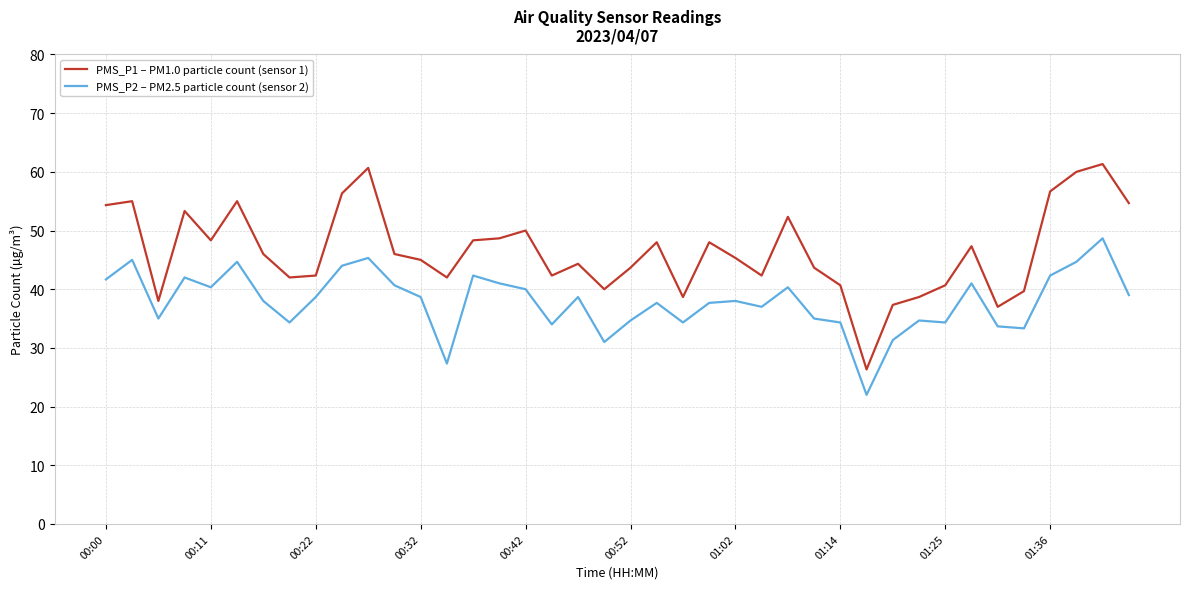

What is the difference between the maximum and minimum values in the PMS_P2 – PM2.5 particle count (sensor 2) series?

26.7